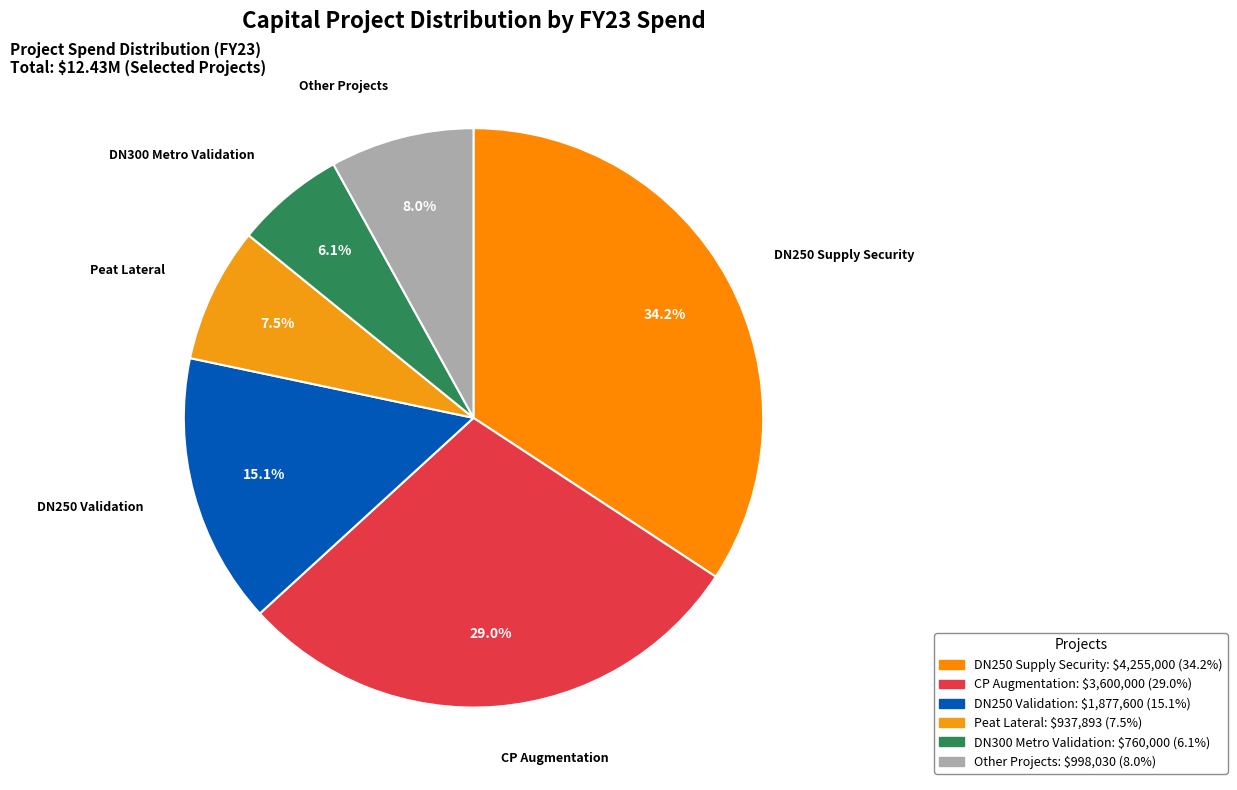

Count the number of slices in the pie.

6